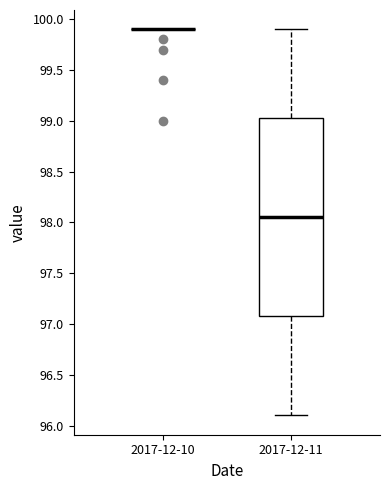

Reading left to right, read every box against the y-axis: the position of its median line, the range the box covers, and the ends of its whiskers. The values are not printed on the chart, so give them approximately, as read against the axis.

2017-12-10: box collapsed to a line at 99.90, whiskers 99.90 to 99.90
2017-12-11: median 98.05, box 97.10 to 99.05, whiskers 96.10 to 99.90